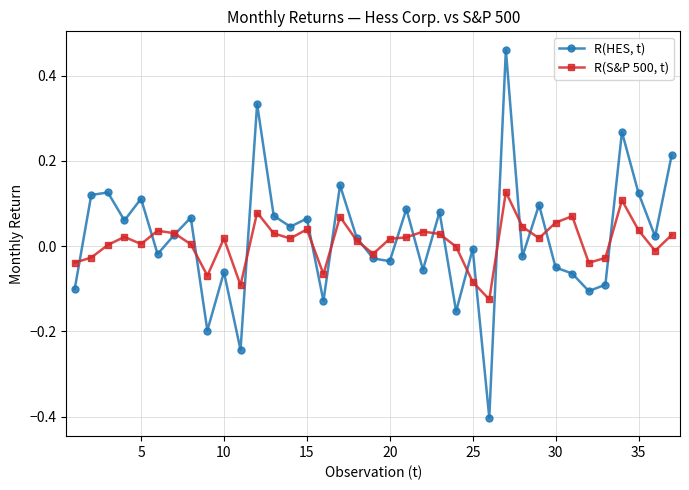

Which series has the widest spread of values?

R(HES, t)